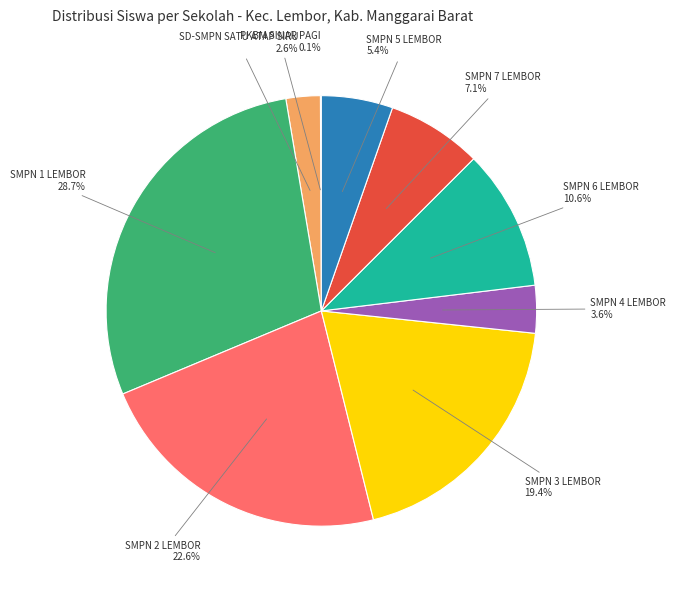

Is there a majority slice in this chart?

No